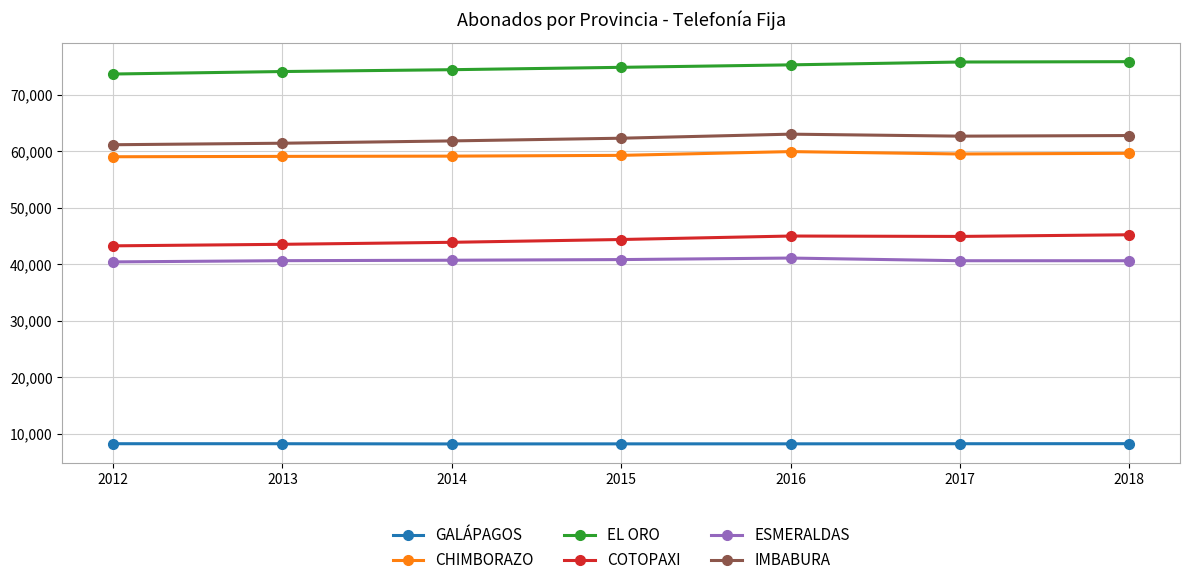

The EL ORO series shows 123282 at 2012. True or false?

False